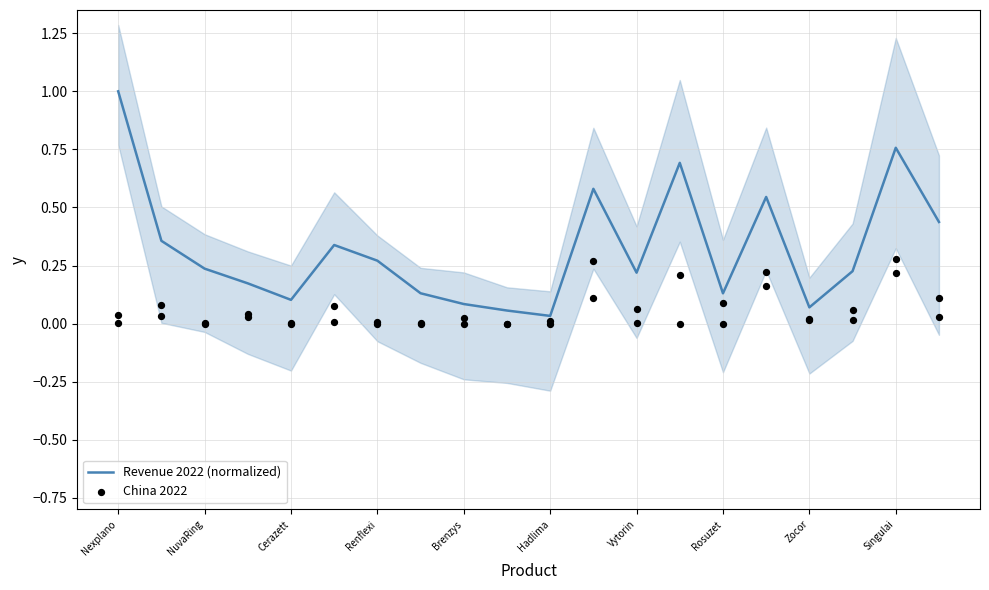

The Revenue 2022 (normalized) series shows 0.4 at Singulai. True or false?

False